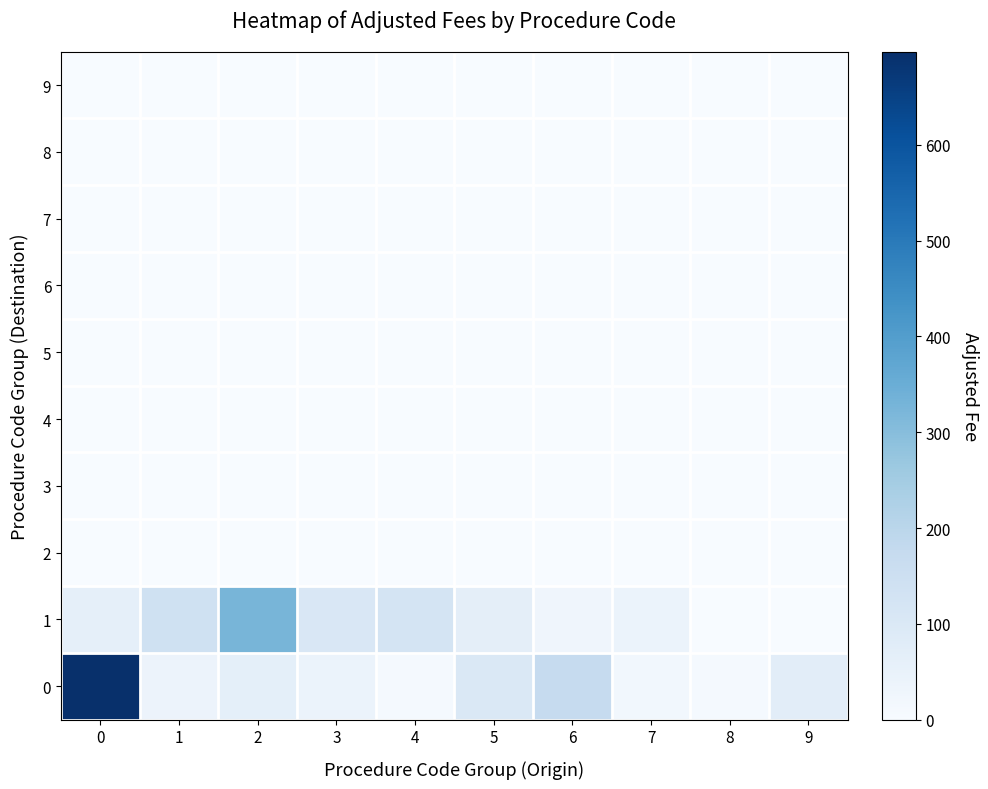

What is the total value across all series at 8?

10.6